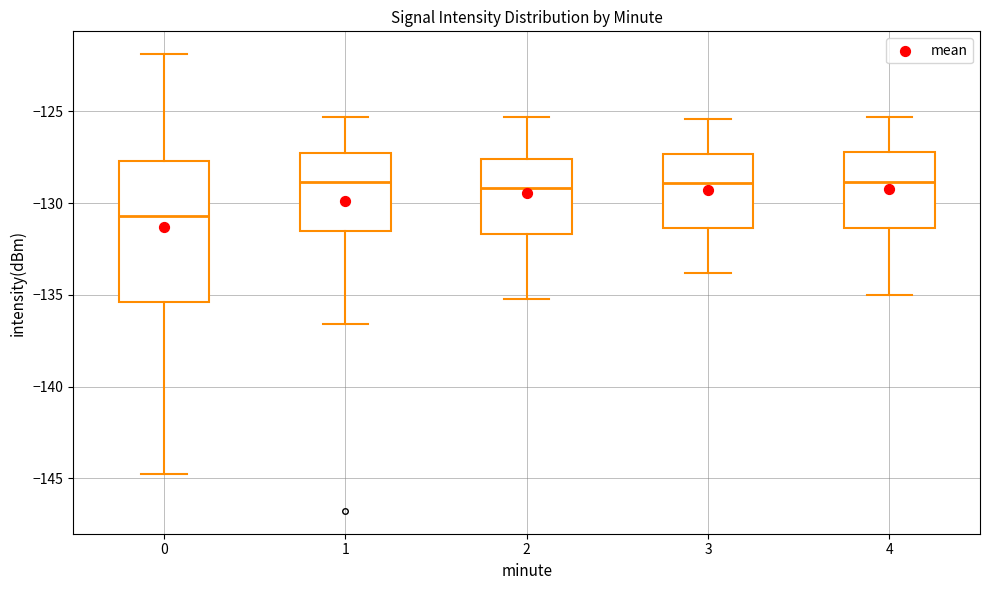

Reading left to right, transcribe this box plot: for each box, give where its median line is, the range the box spans, and where its two whiskers end, as read against the y-axis. The values are not printed on the chart, so give them approximately, as read against the axis.

0: median -130.5, box -135.5 to -127.5, whiskers -145.0 to -122.0
1: median -129.0, box -131.5 to -127.5, whiskers -136.5 to -125.5
2: median -129.0, box -131.5 to -127.5, whiskers -135.0 to -125.5
3: median -129.0, box -131.5 to -127.5, whiskers -134.0 to -125.5
4: median -129.0, box -131.5 to -127.0, whiskers -135.0 to -125.5